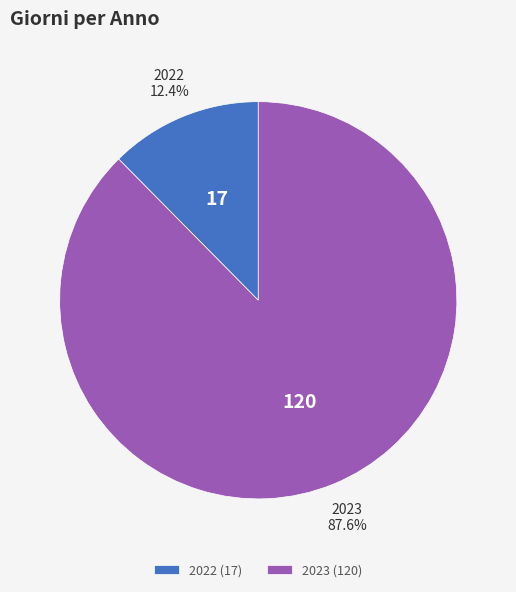

Combined, do 2023 and 2022 account for over 50%?

Yes